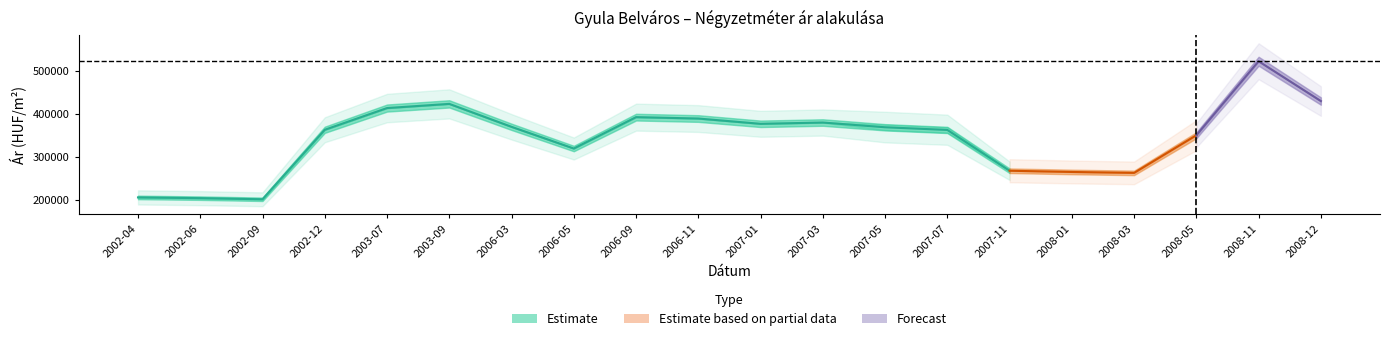

How many interior local valleys does the Szórás alsó határ series have?

4